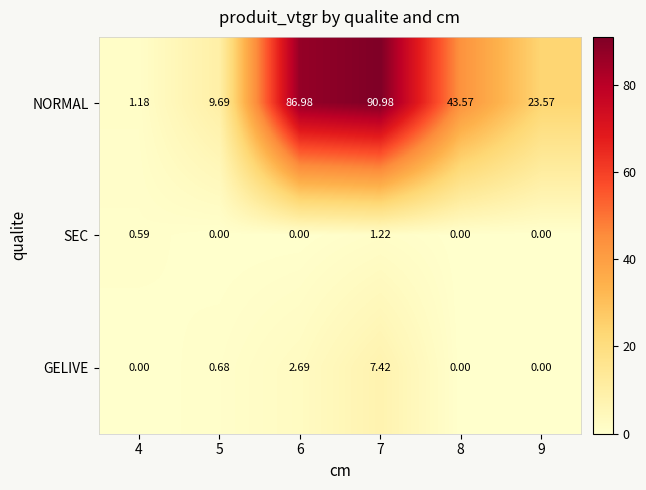

Which series has the widest spread of values?

NORMAL